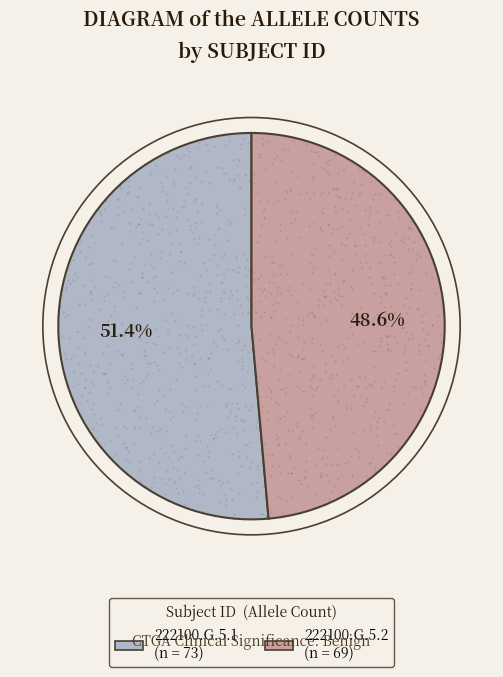

True or false: 222100.G.5.1 accounts for 51% of the total.

True